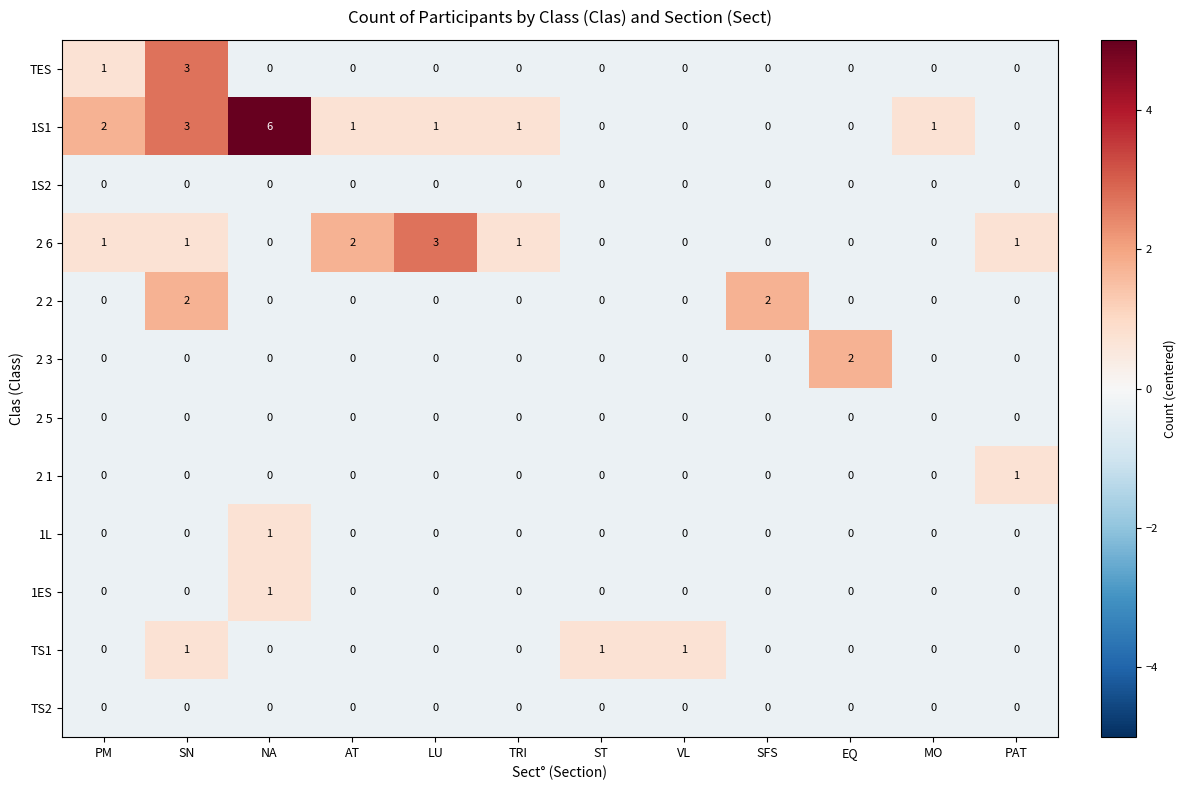

Which category has the highest value in the 2 1 series?

PAT